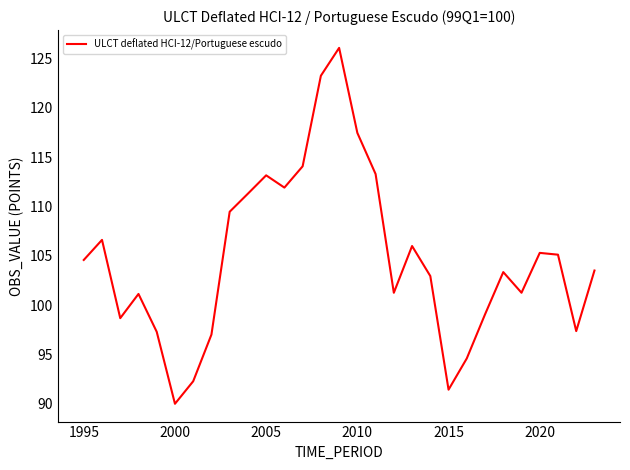

What is the minimum value shown in the chart?

90.0